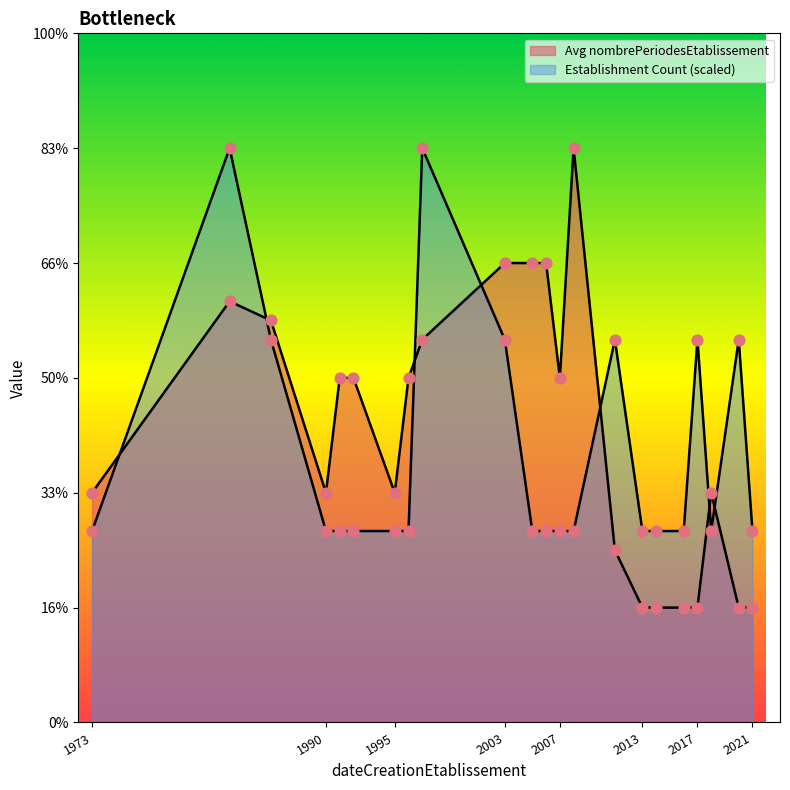

Which has a higher value, 1992-01-01 or 2006-04-02?

2006-04-02